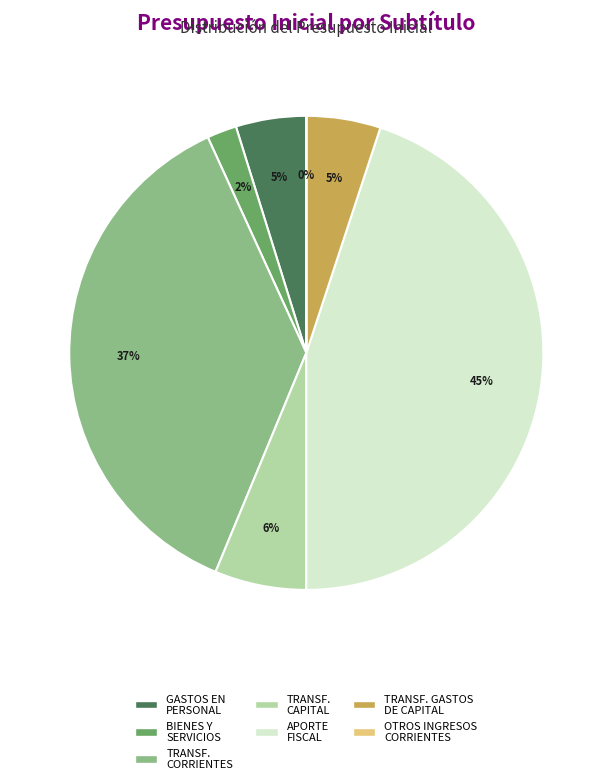

Does TRANSF. GASTOS DE CAPITAL account for over 50% of the chart?

No